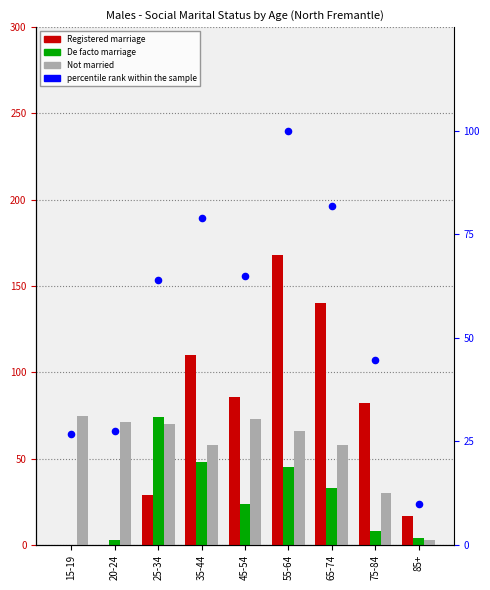

What is the total value across all series at 25-34?

236.9